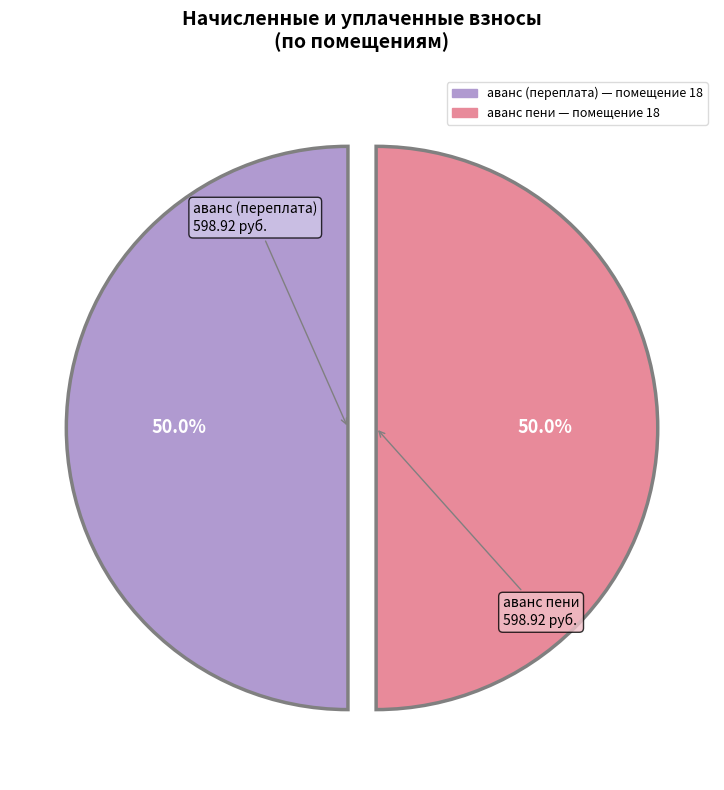

To the nearest percent, what is the average slice percentage?

50%